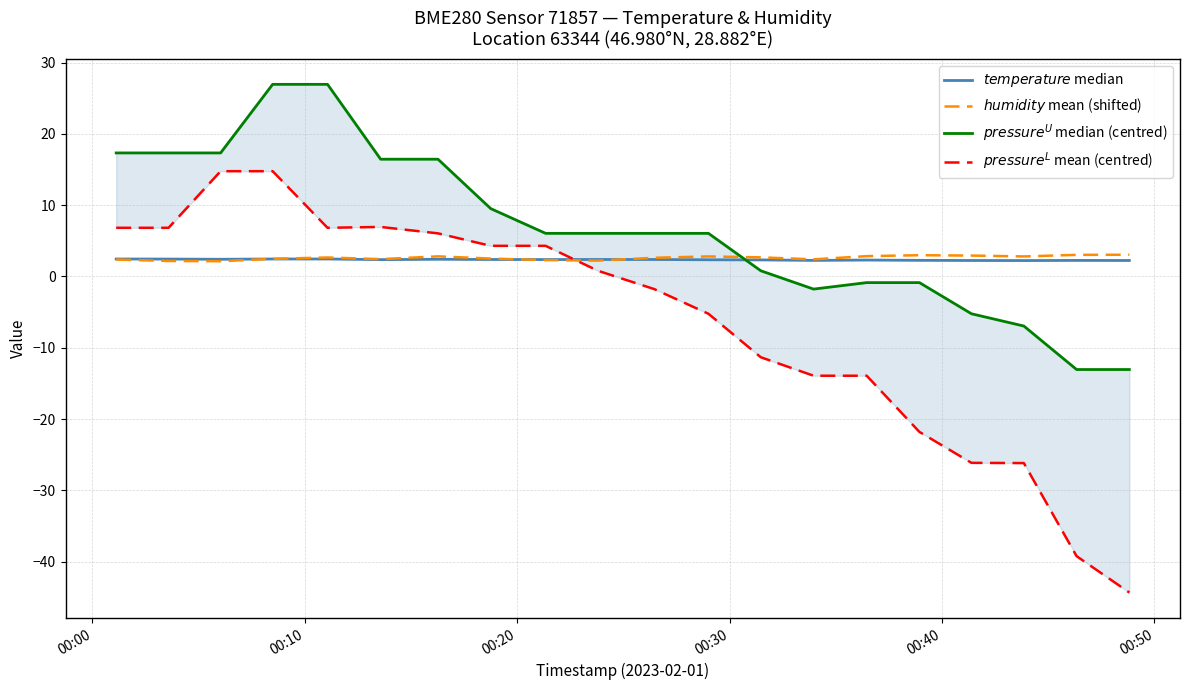

At how many categories does at least one series exceed 1?

20